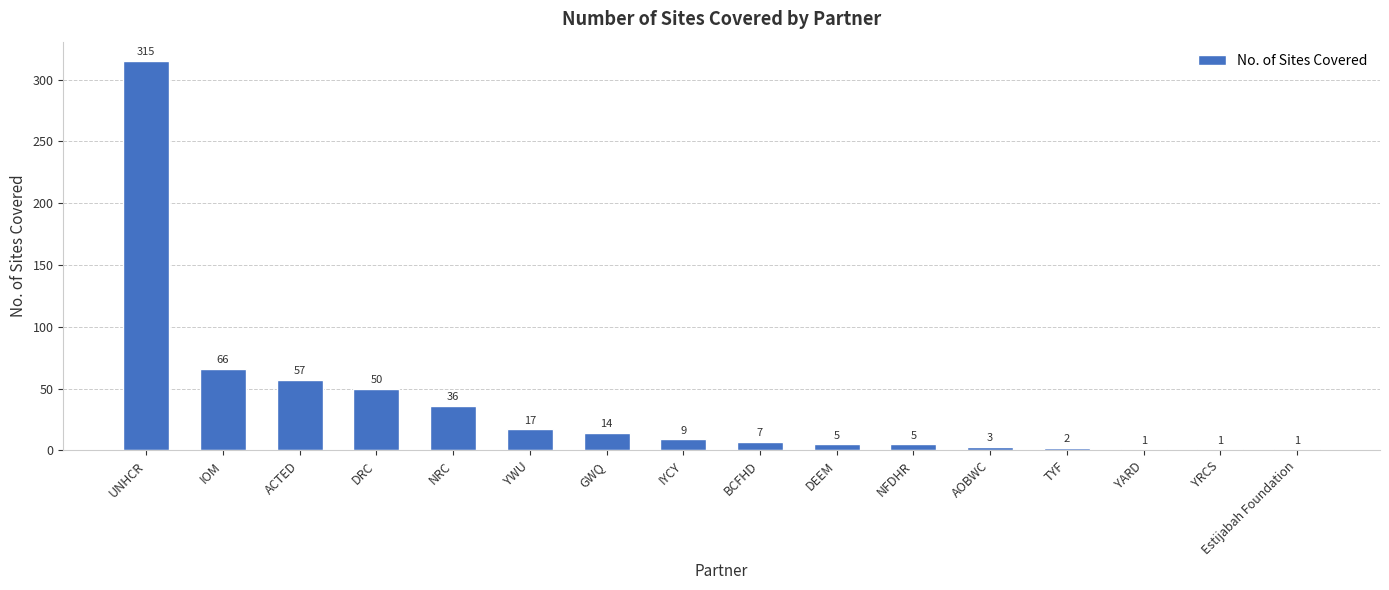

Reading right to left, transcribe all the data shown in this chart.

1	1	1	2	3	5	5	7	9	14	17	36	50	57	66	315